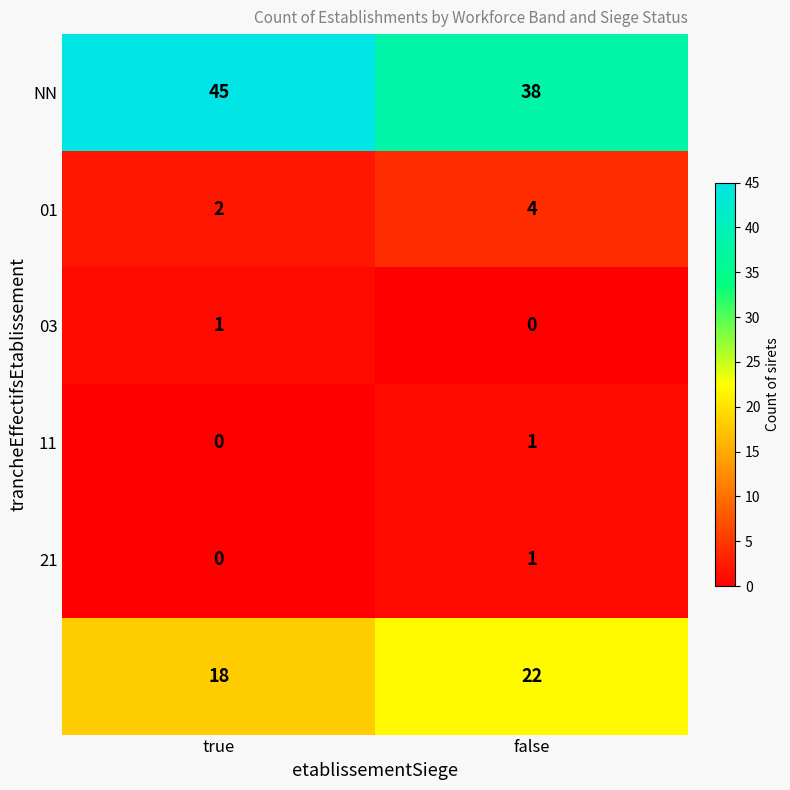

What is the maximum value shown in the chart?

45